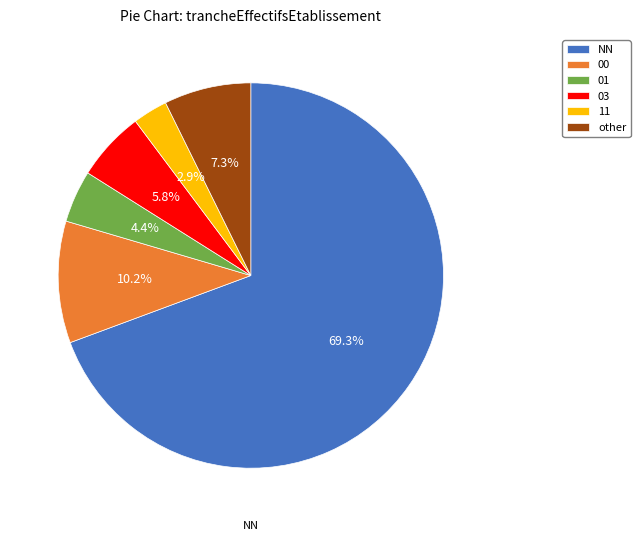

Which category has the biggest portion of the pie?

NN